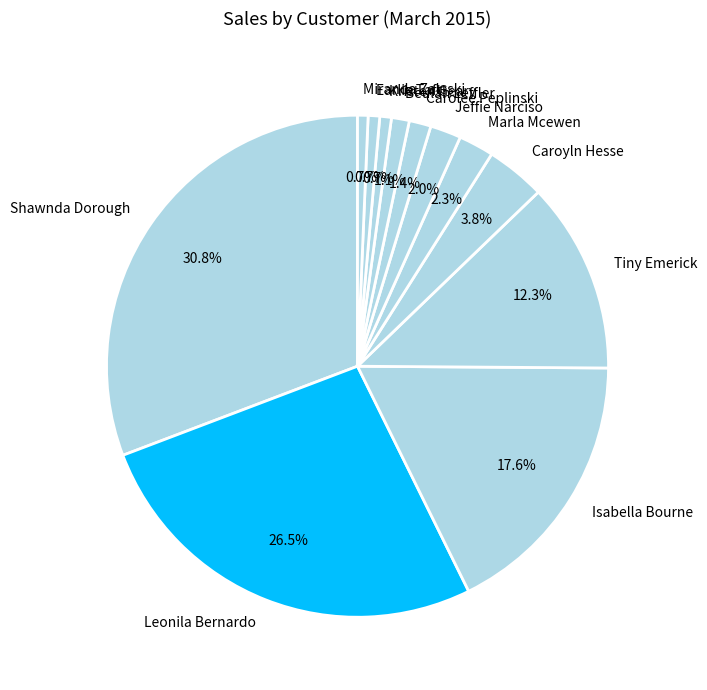

What portion of the pie excludes Beulah Leffler?

98.9%